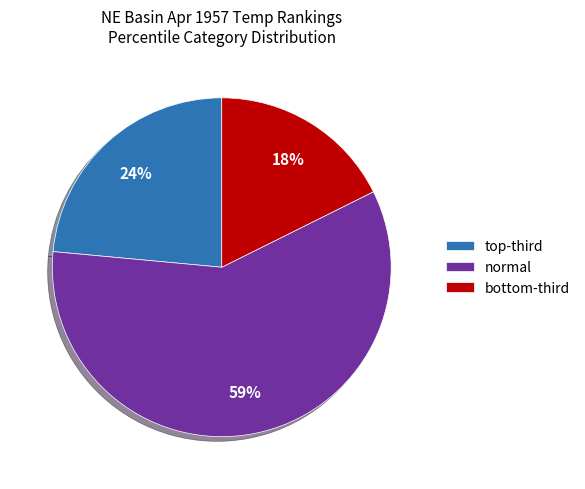

How many segments does this pie chart have?

3